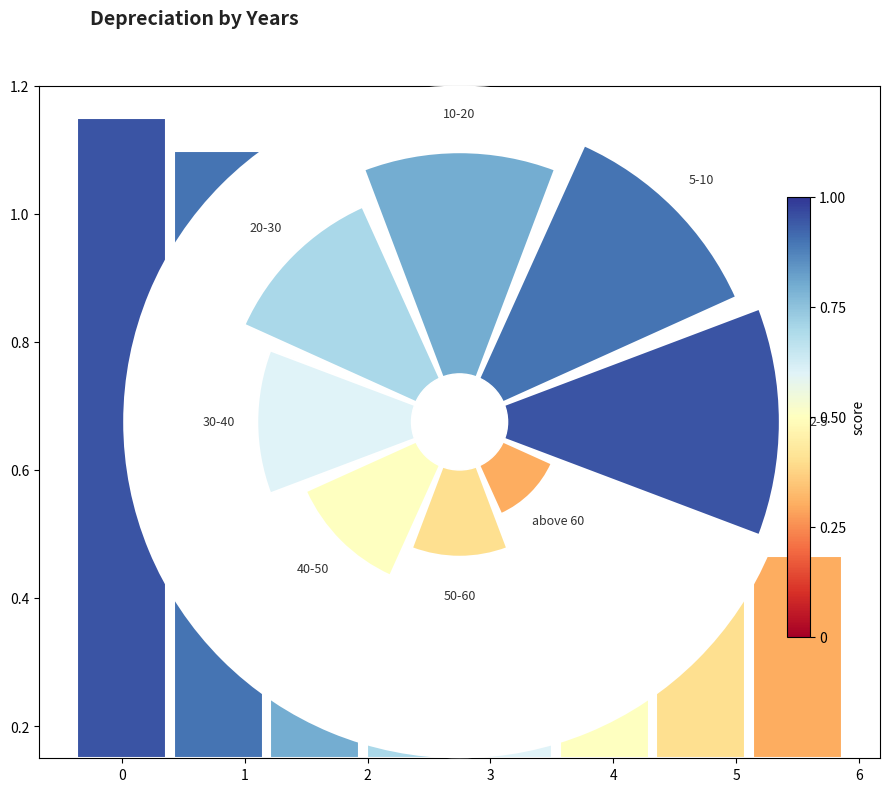

The 2 slice represents 14% of the pie. True or false?

True